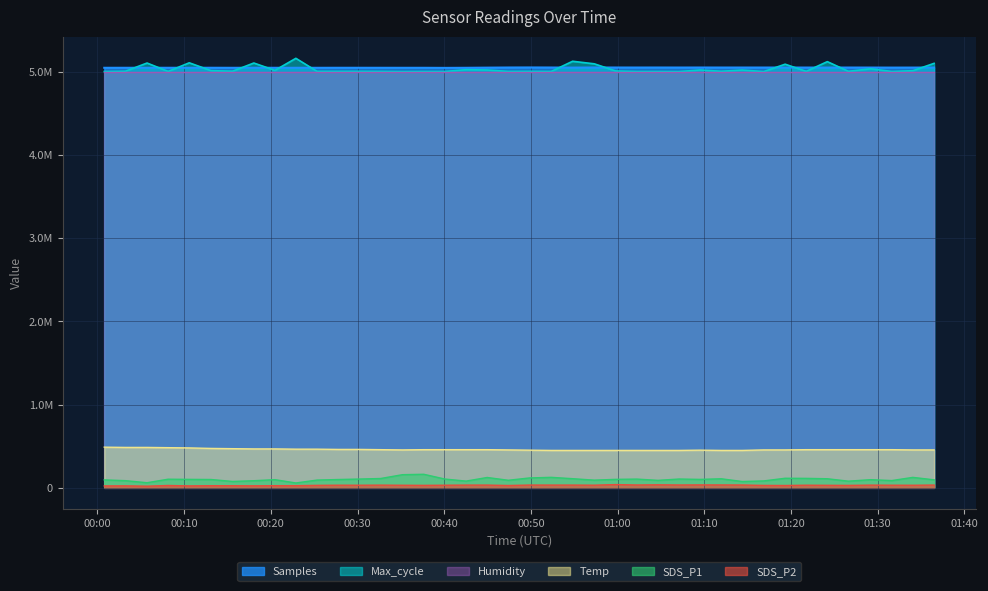

Does the chart have visible grid lines?

Yes